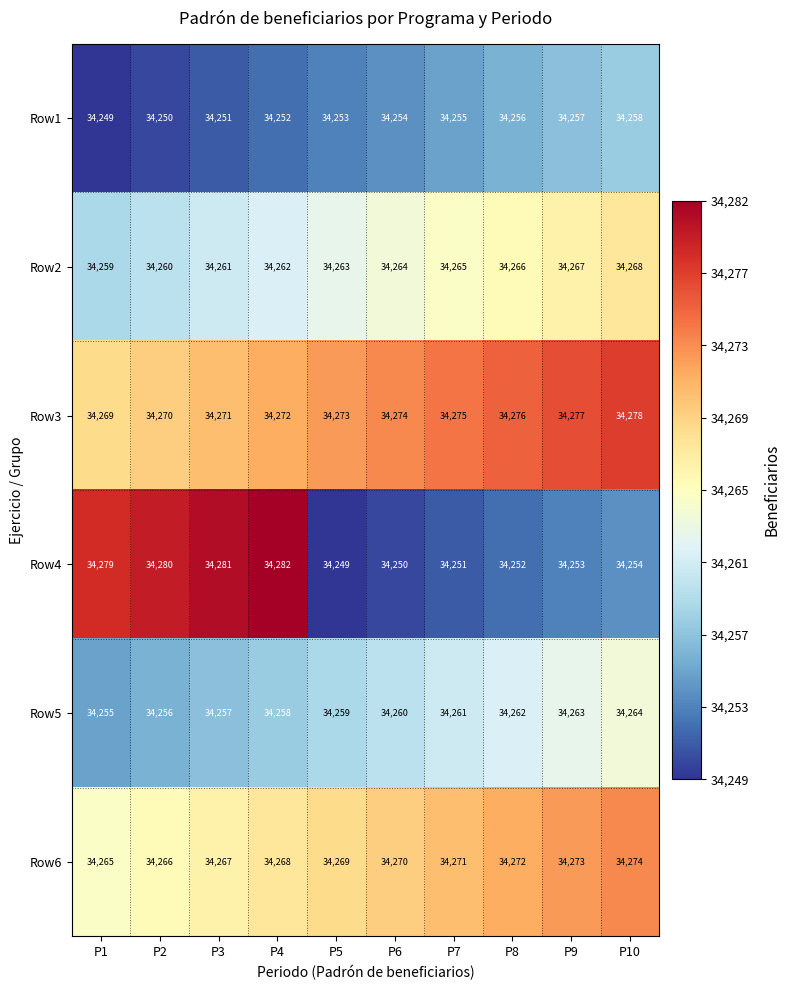

Which series has the largest range (max minus min)?

Row4